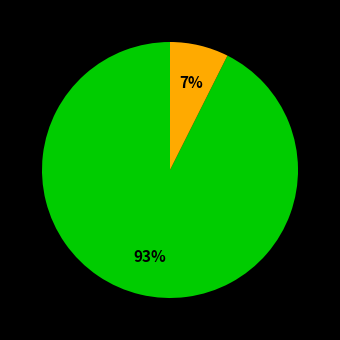

To the nearest percent, what is the average slice percentage?

50%